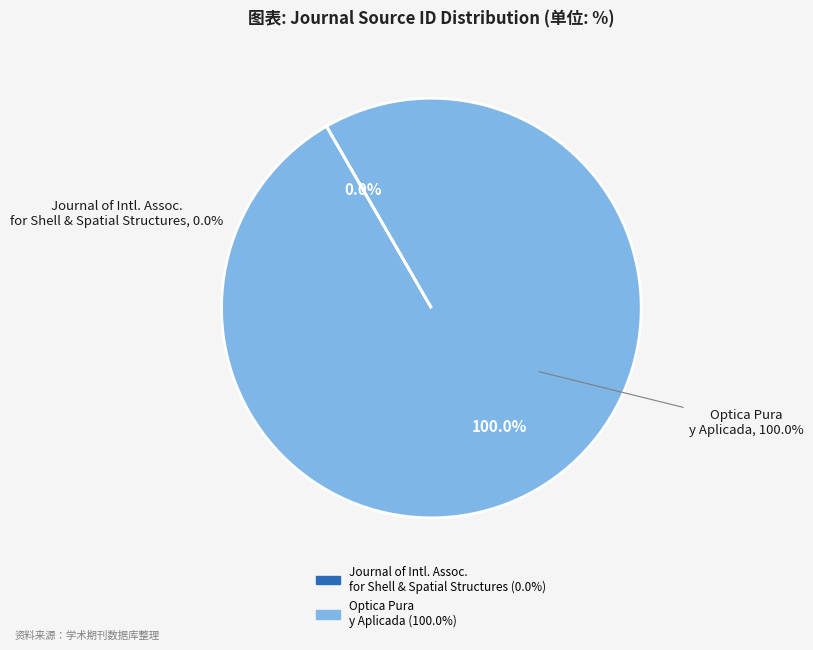

True or false: Optica Pura y Aplicada accounts for 100% of the total.

True